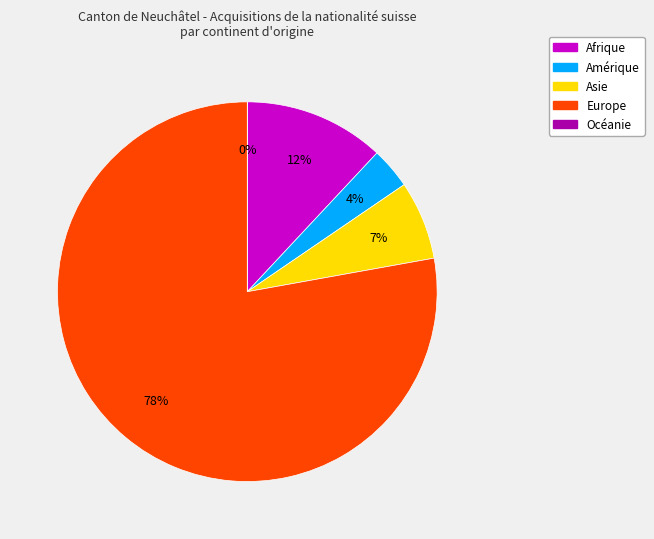

How many segments does this pie chart have?

5